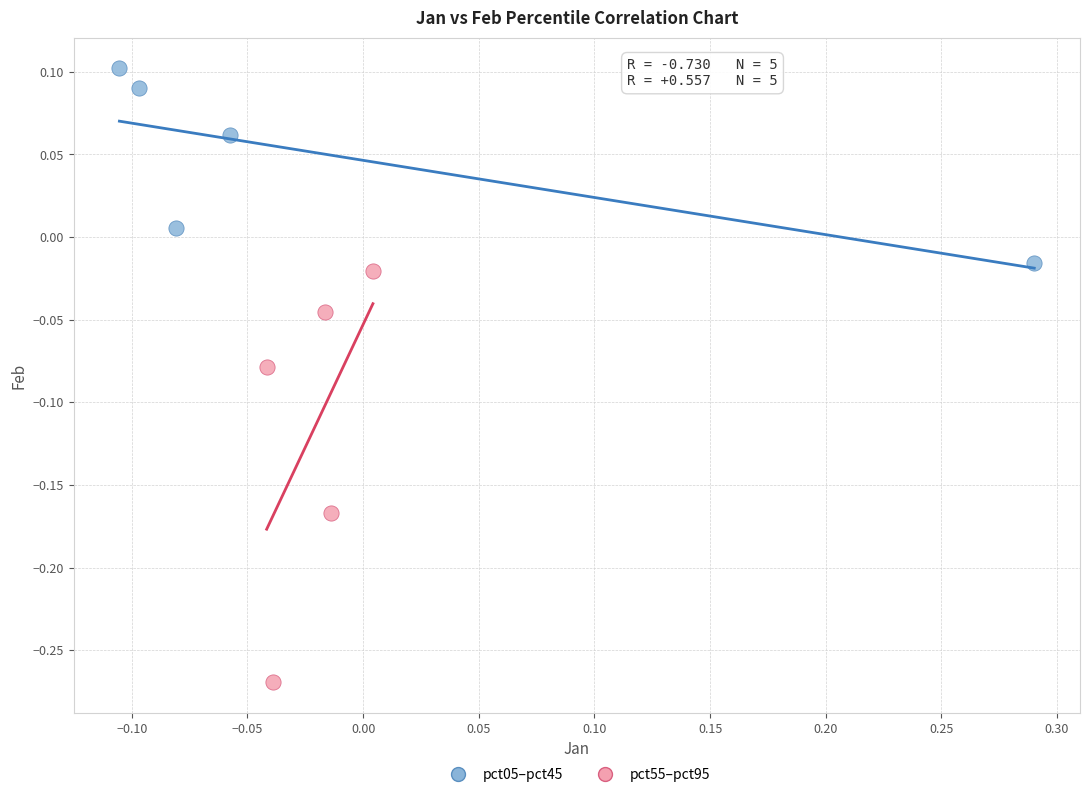

Which series contains the lowest Y value?

pct55–pct95